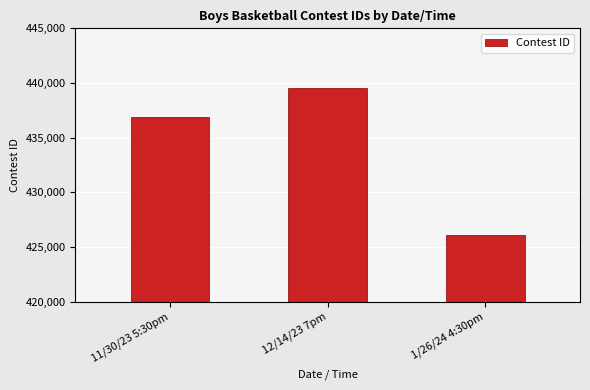

What is the sum of all values?

1302583